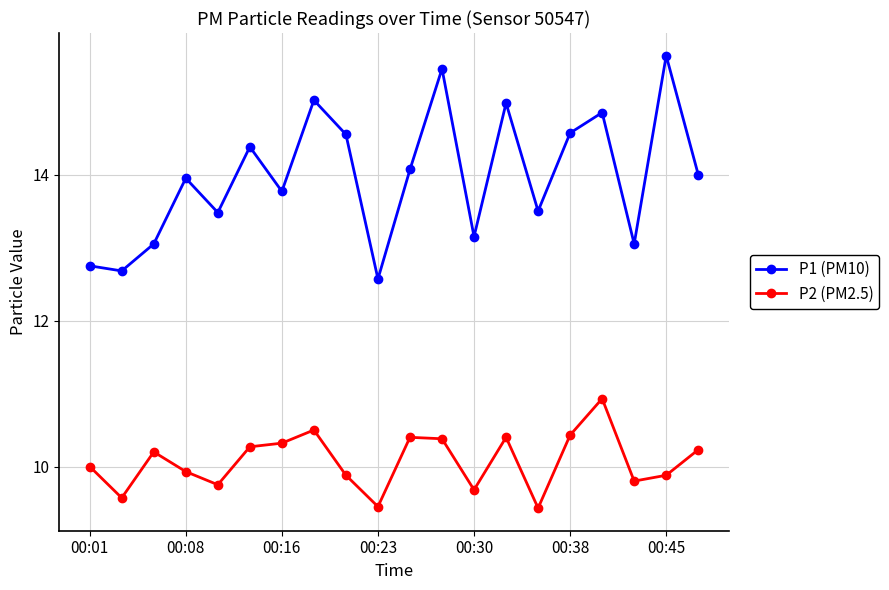

Which series has the largest range (max minus min)?

P1 (PM10)